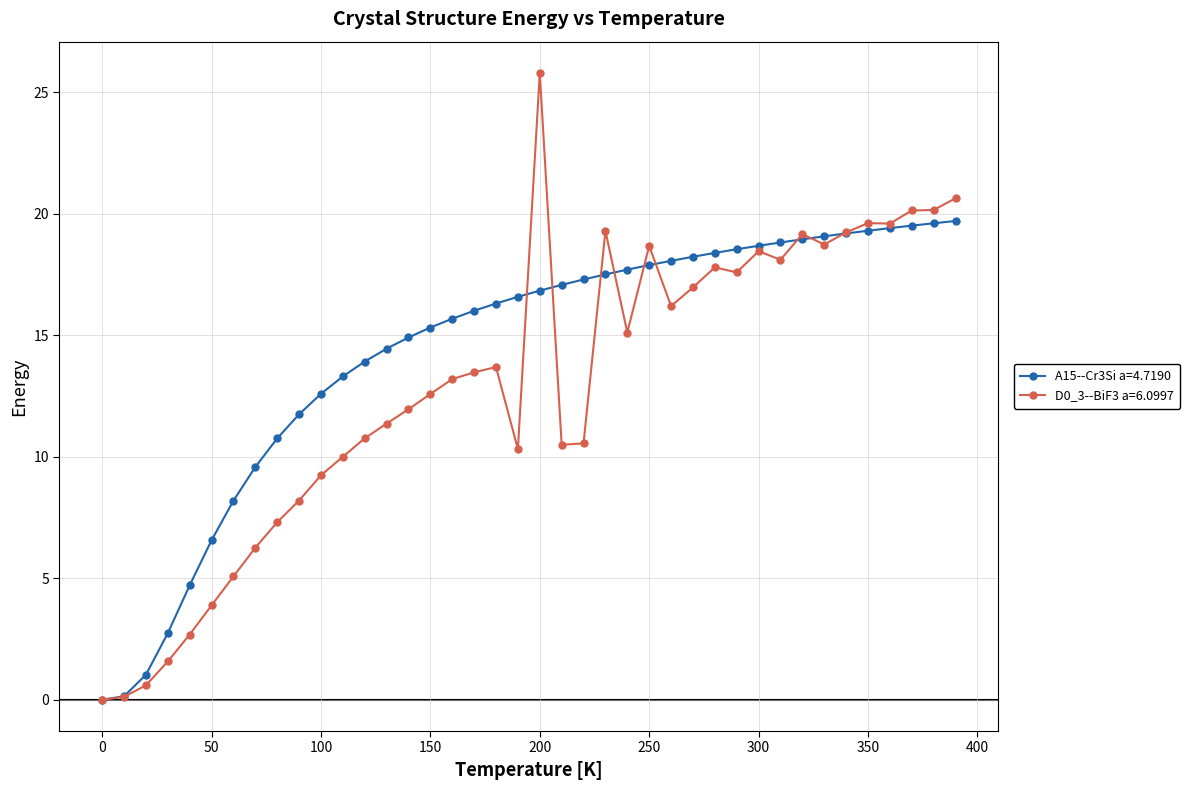

At how many categories does at least one series exceed 22?

1